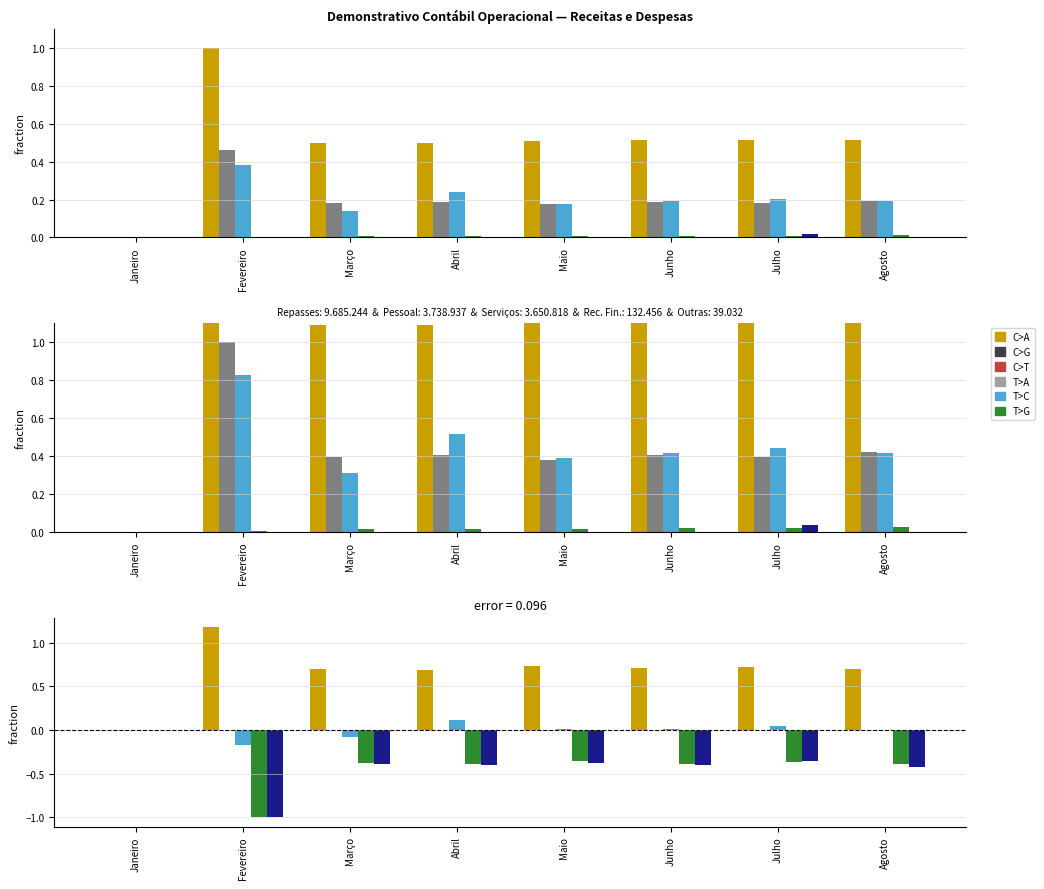

At which label is Outras Receitas closest to 0?

Janeiro